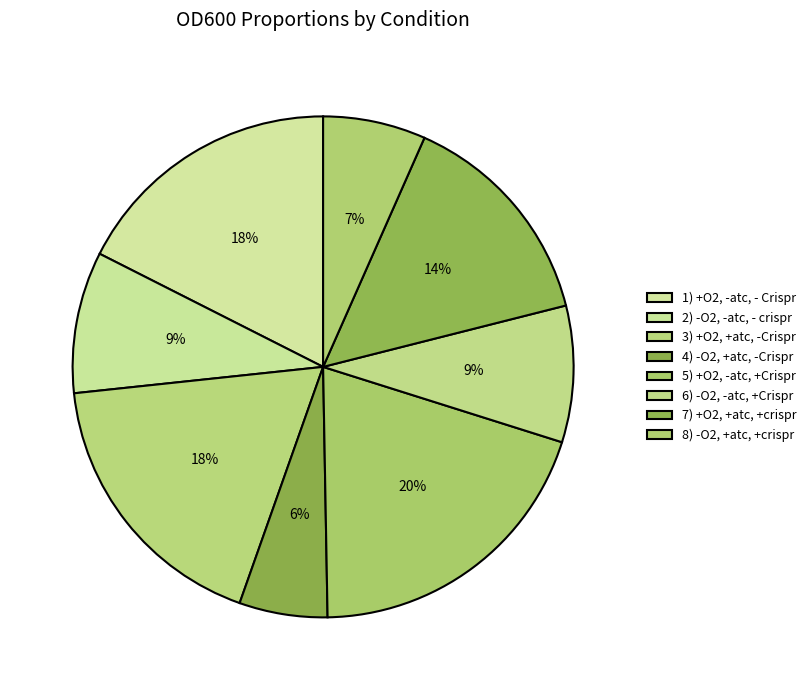

Does 3) +O2, +atc, -Crispr account for over 50% of the chart?

No